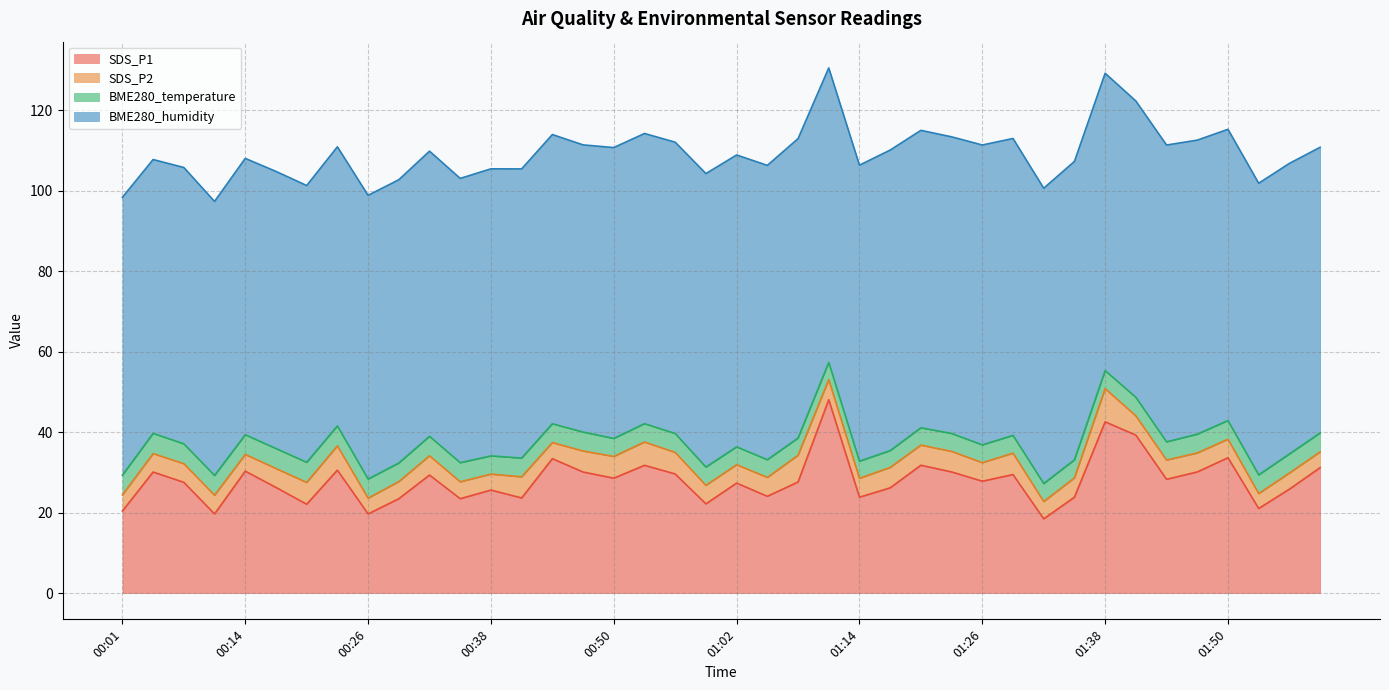

The SDS_P2 series shows 7.7 at 01:50. True or false?

False